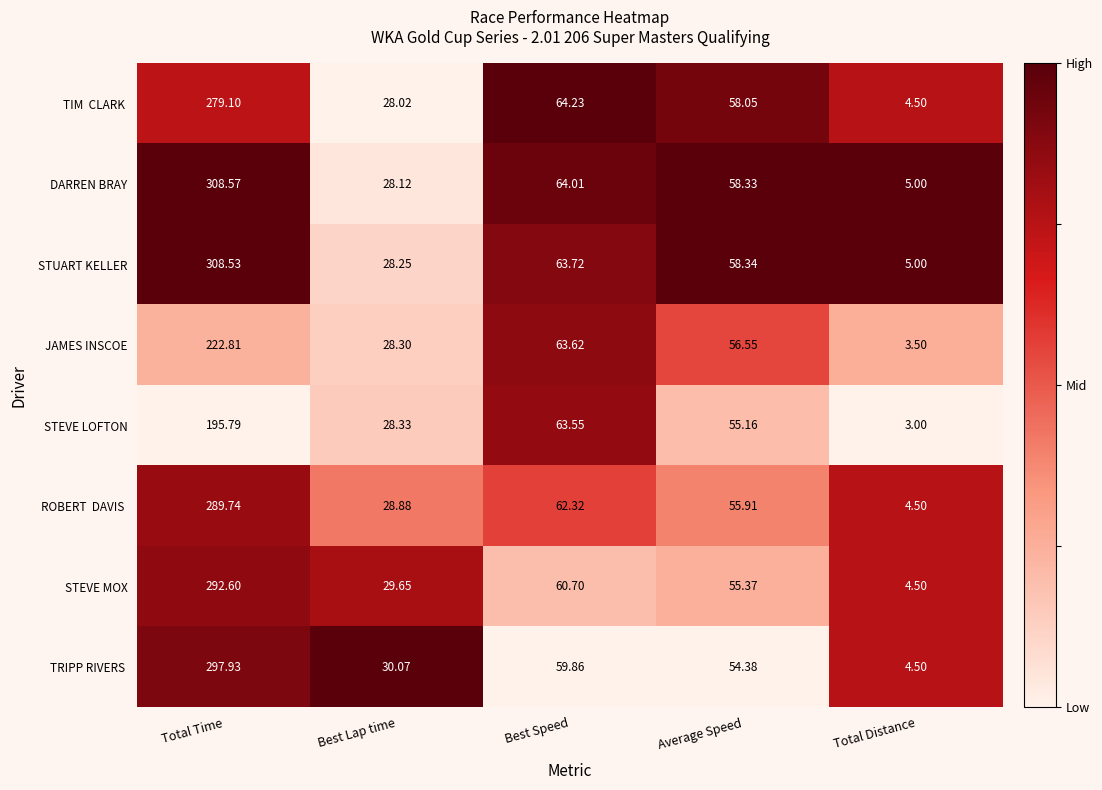

Which series has the largest total across all categories?

DARREN BRAY